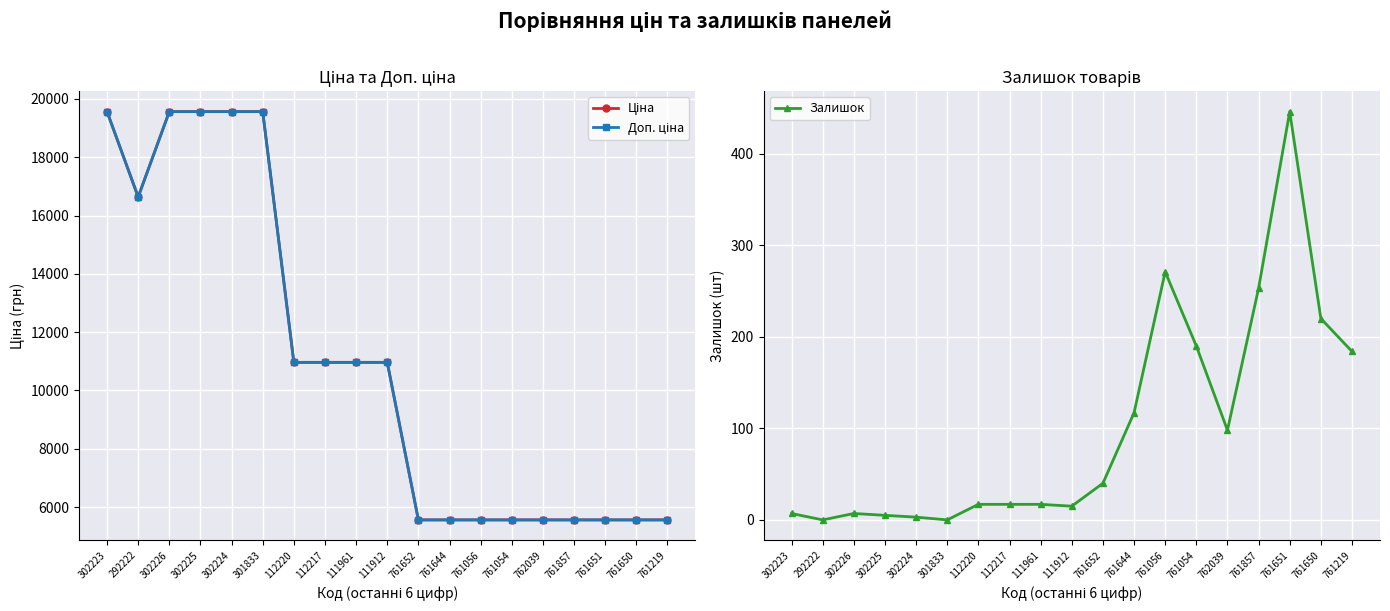

At how many categories does at least one series exceed 6169?

10